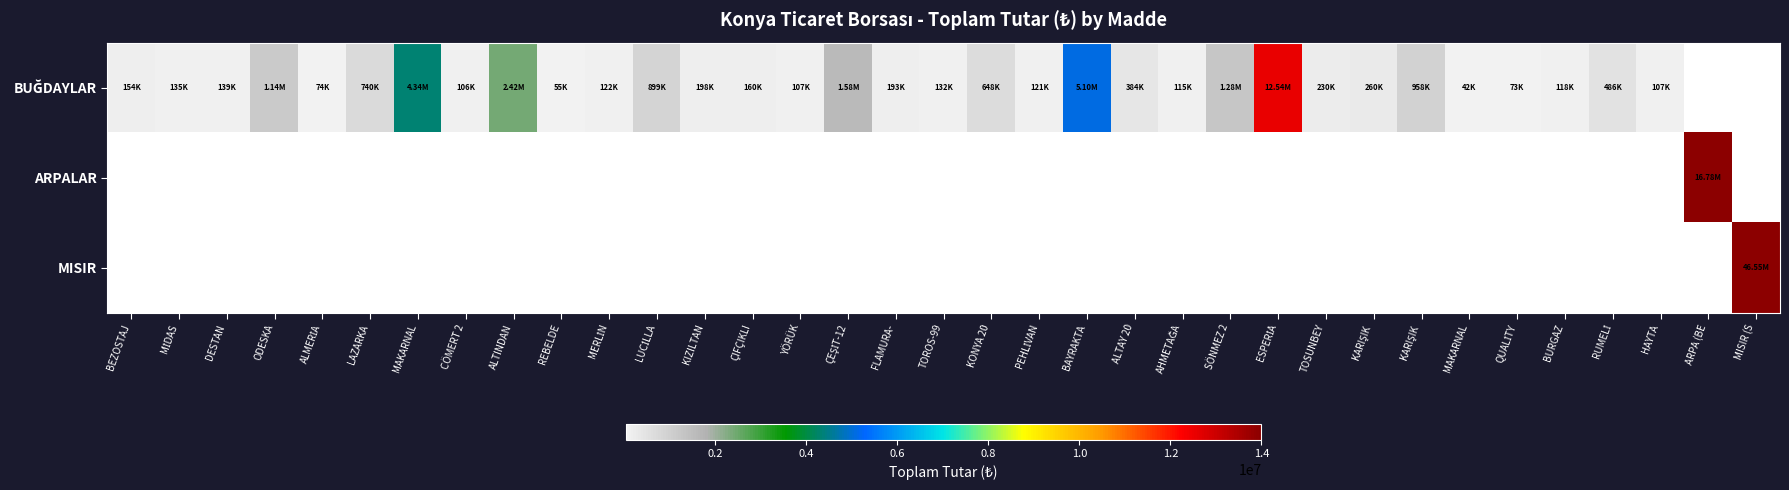

Which category has the highest value in the BUĞDAYLAR series?

ESPERİA